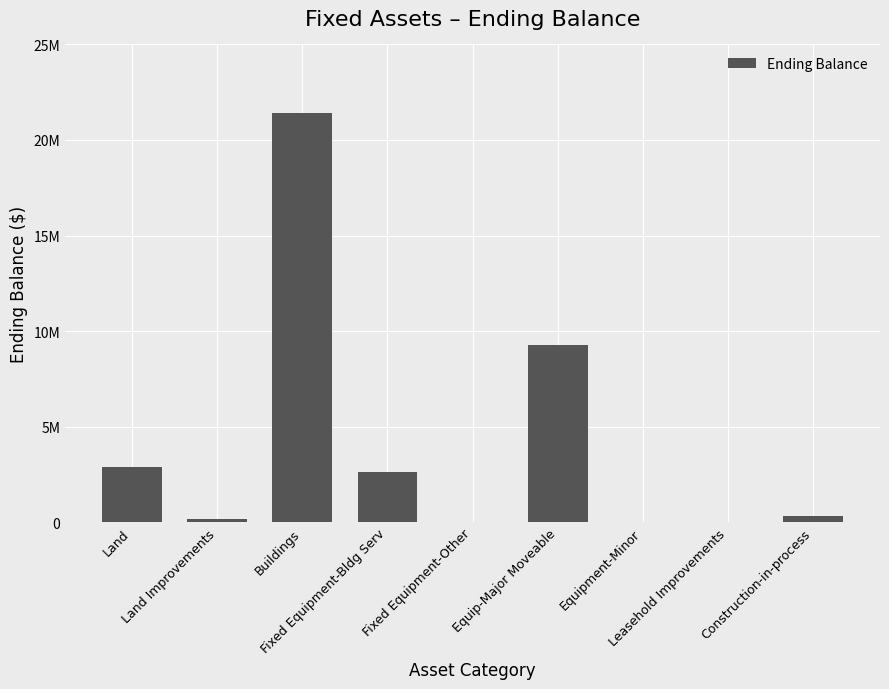

Is it true that the value at Construction-in-process is 323653?

True